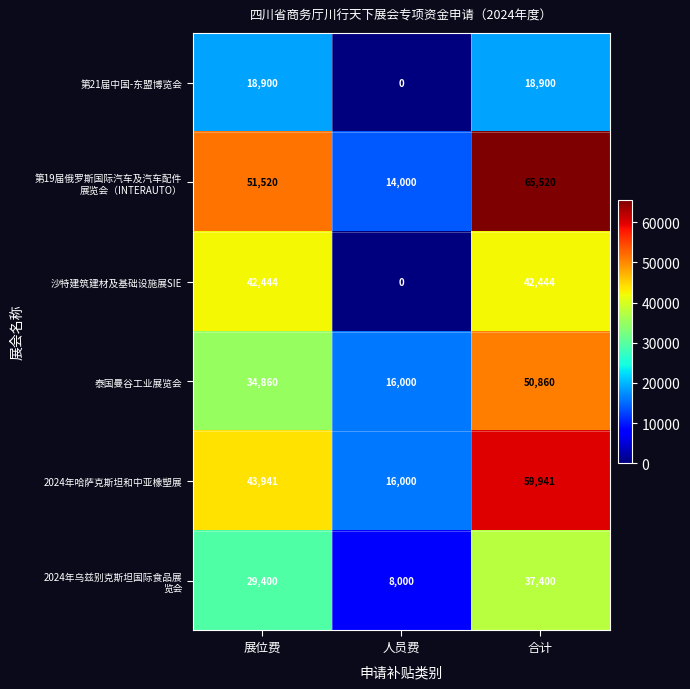

Is it true that 第21届中国-东盟博览会 equals 4691 at 展位费?

False